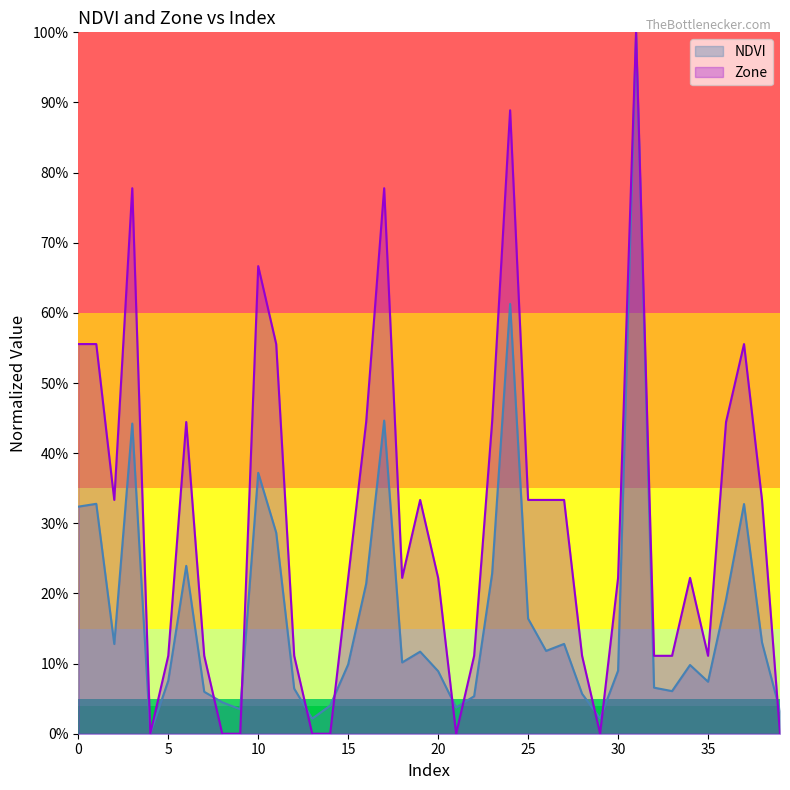

Between which two adjacent categories do Zone and NDVI first intersect?

7 and 8